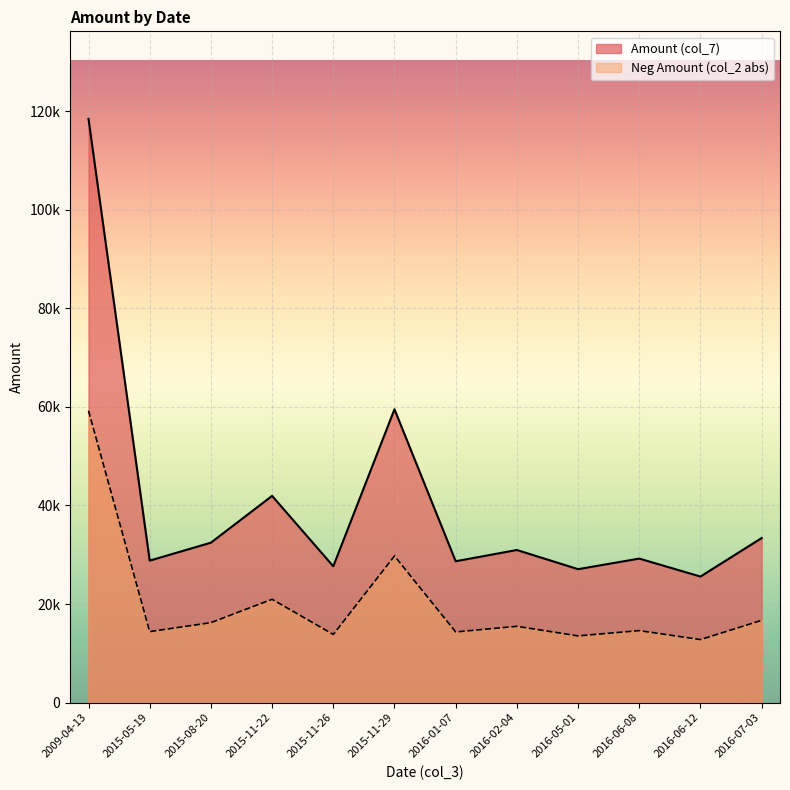

Is it true that Neg Amount (col_2 abs) equals 80263.0 at 2015-11-29?

False